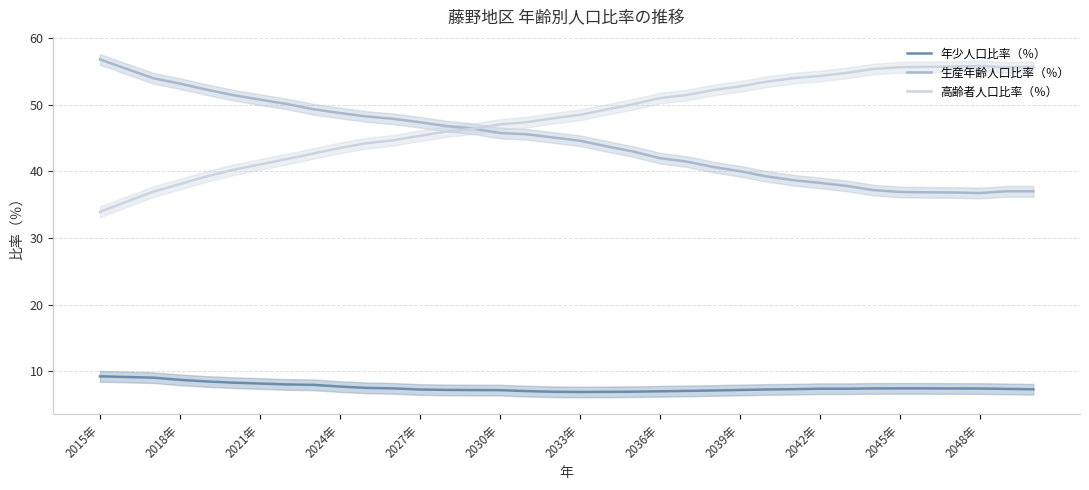

At how many categories does at least one series exceed 40?

36